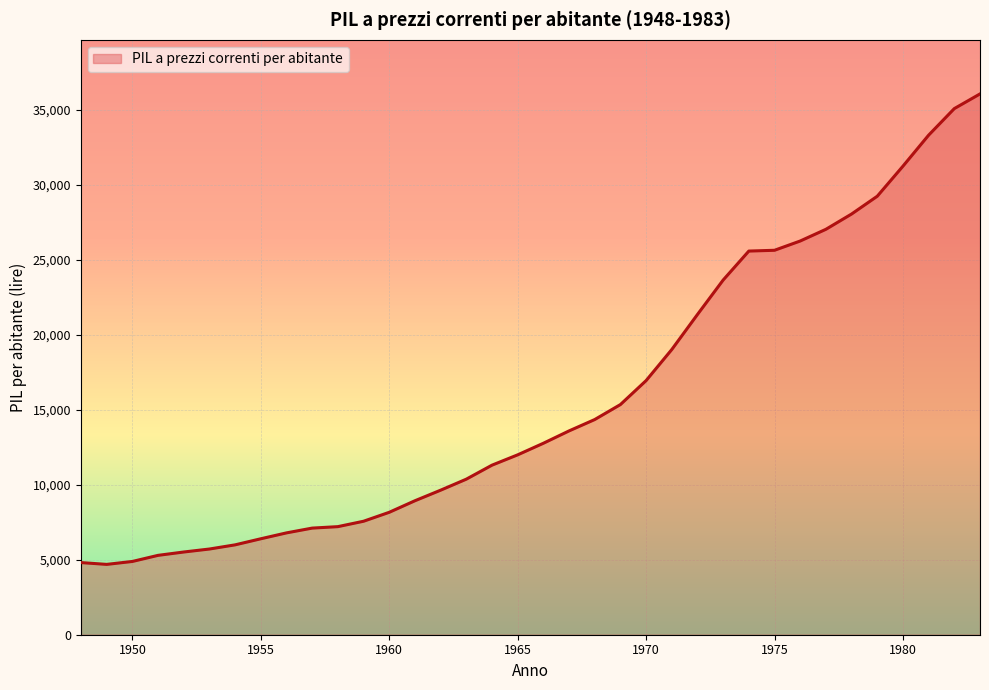

What is the difference between the maximum and minimum values?

31359.4